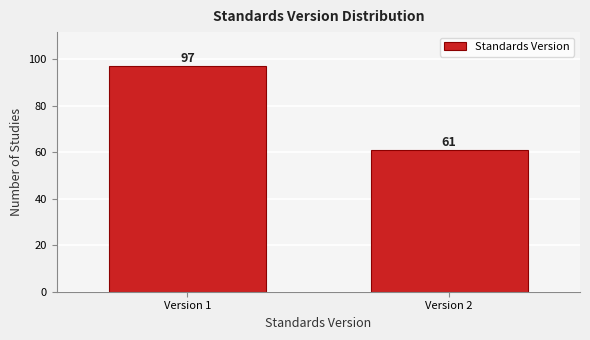

Reading right to left, what are all the values shown in this chart?

Version 2=61	Version 1=97